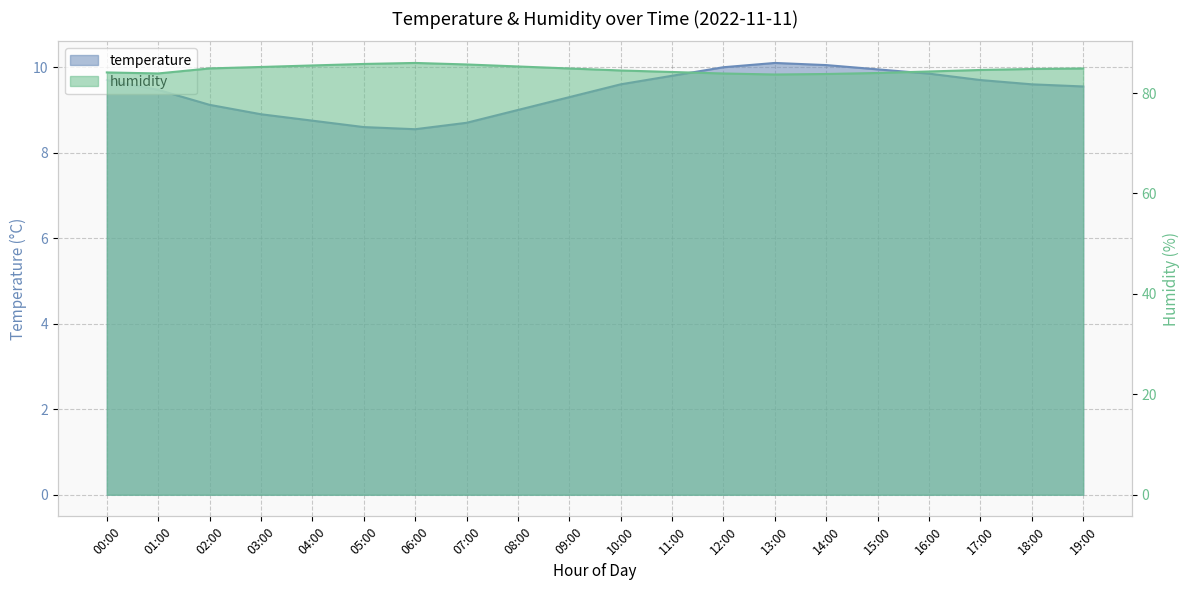

What is the label of the 3rd point from the left?

02:00